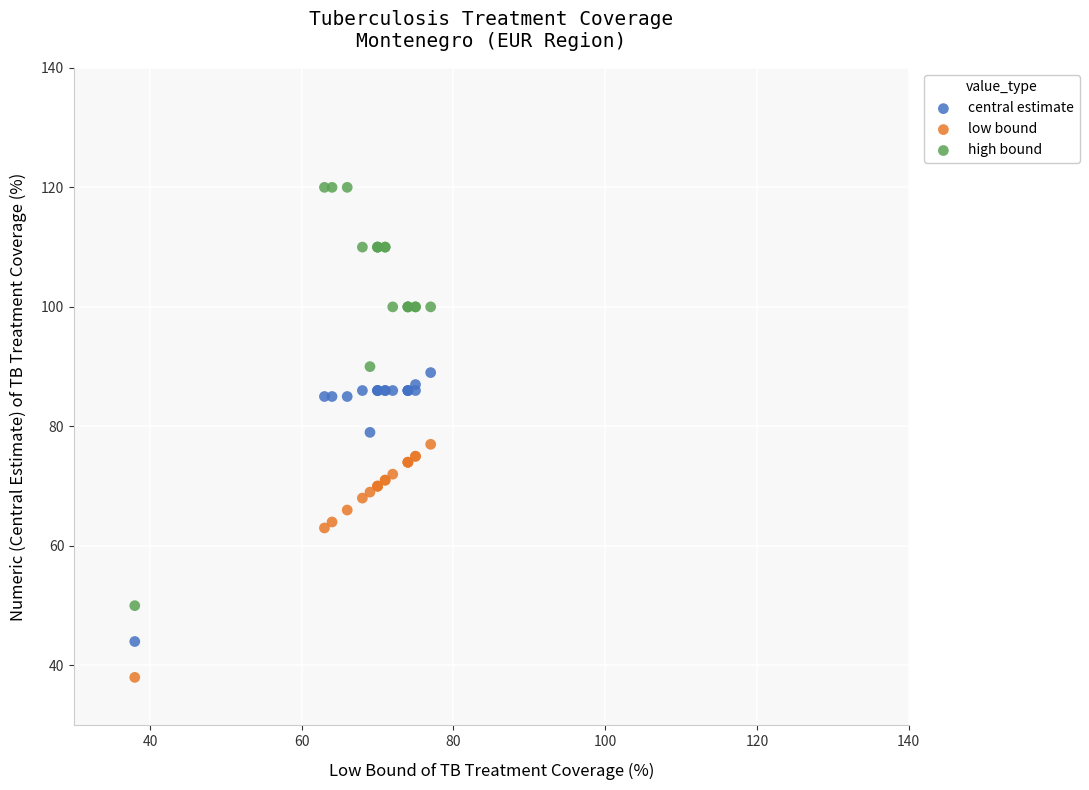

Which series contains the highest Y value?

high bound